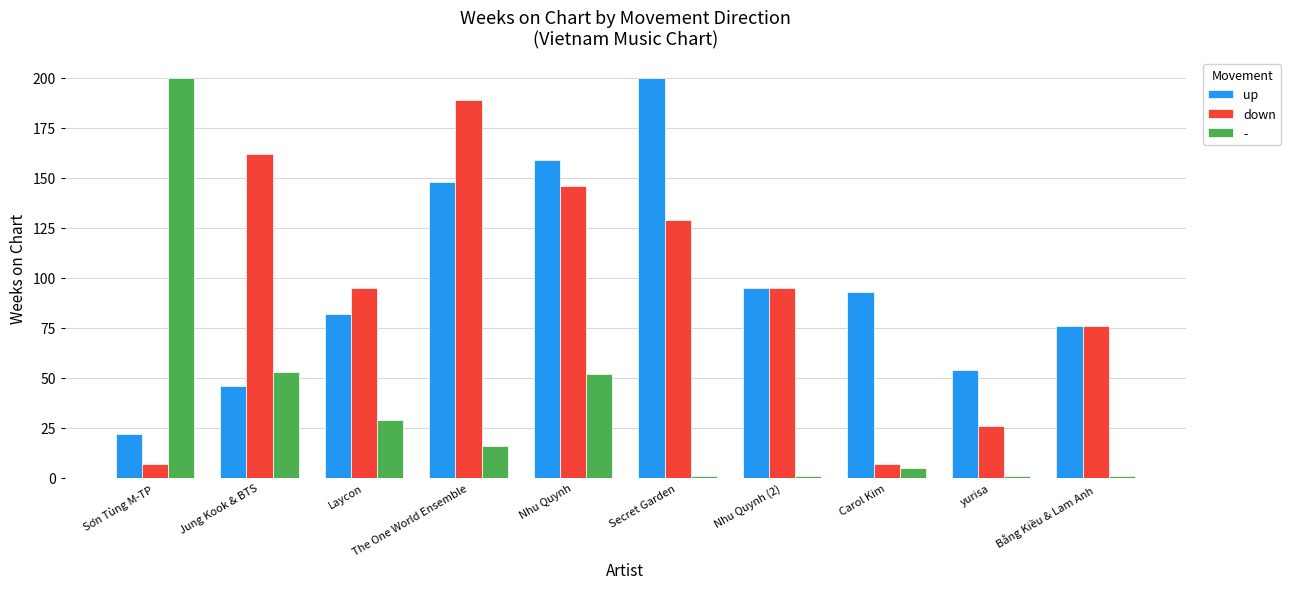

What is the difference between the maximum and minimum values in the up series?

178